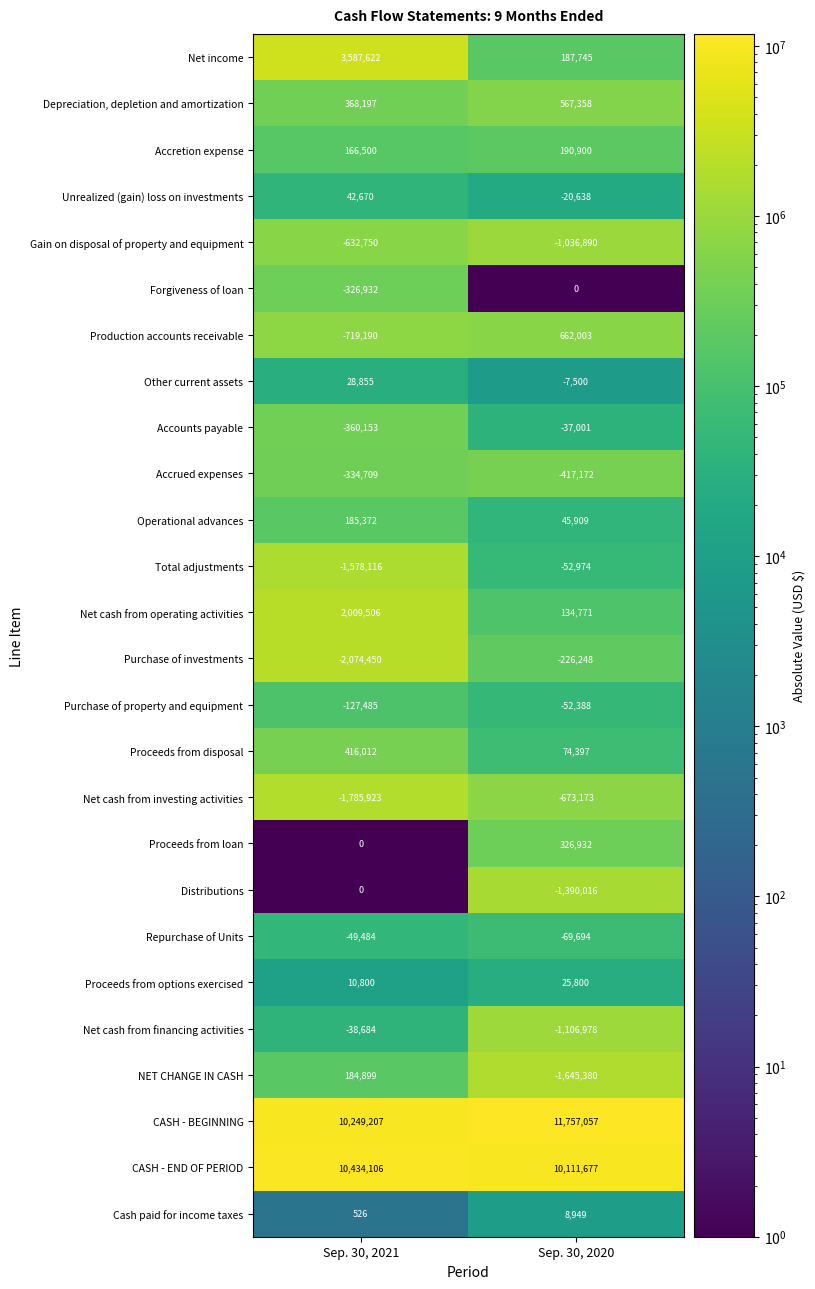

What is the greatest value displayed?

11757057